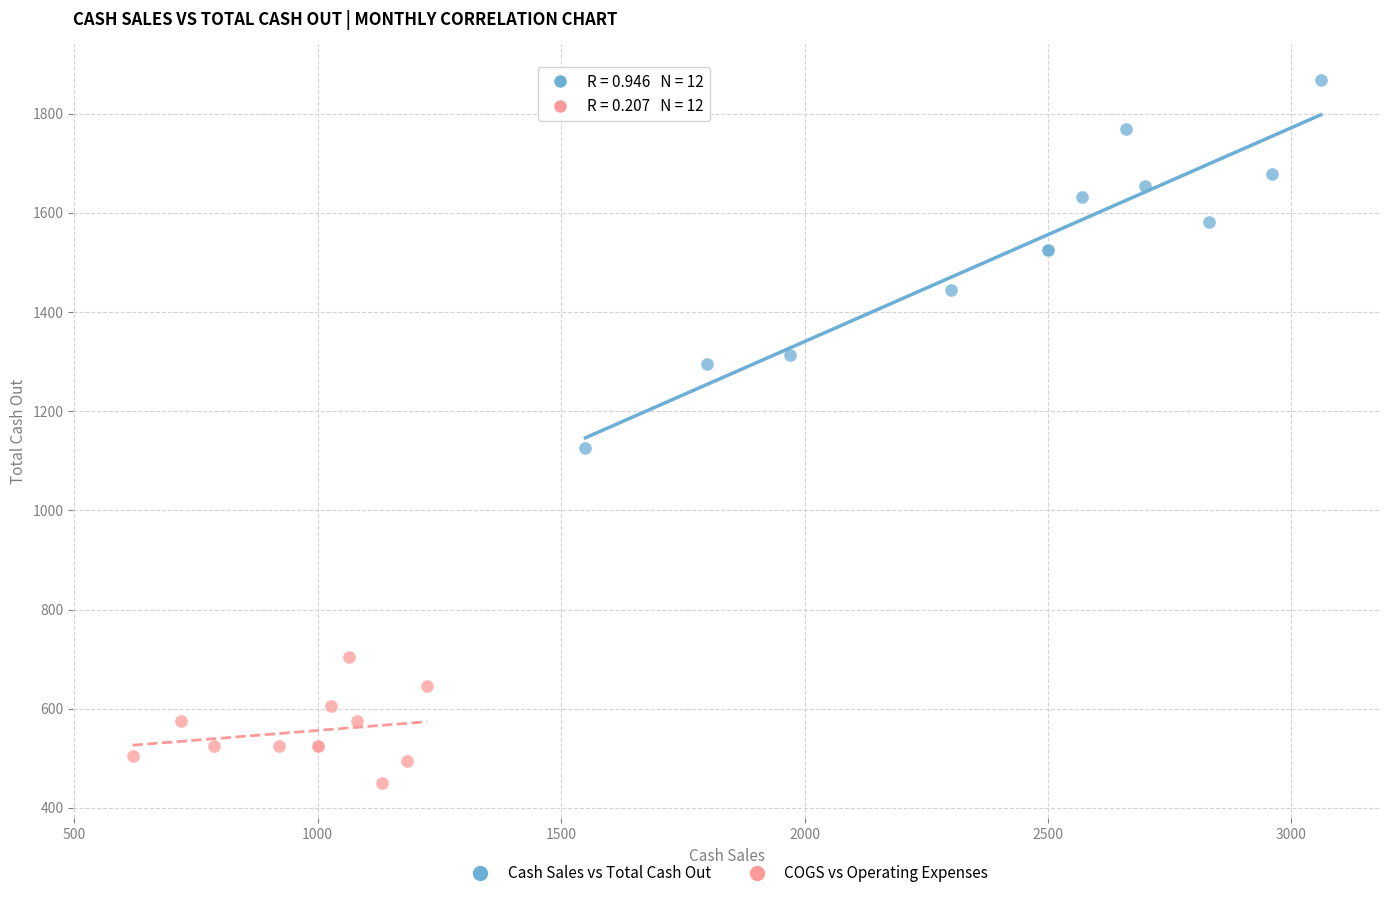

Which series reaches the minimum Y coordinate?

COGS vs Operating Expenses